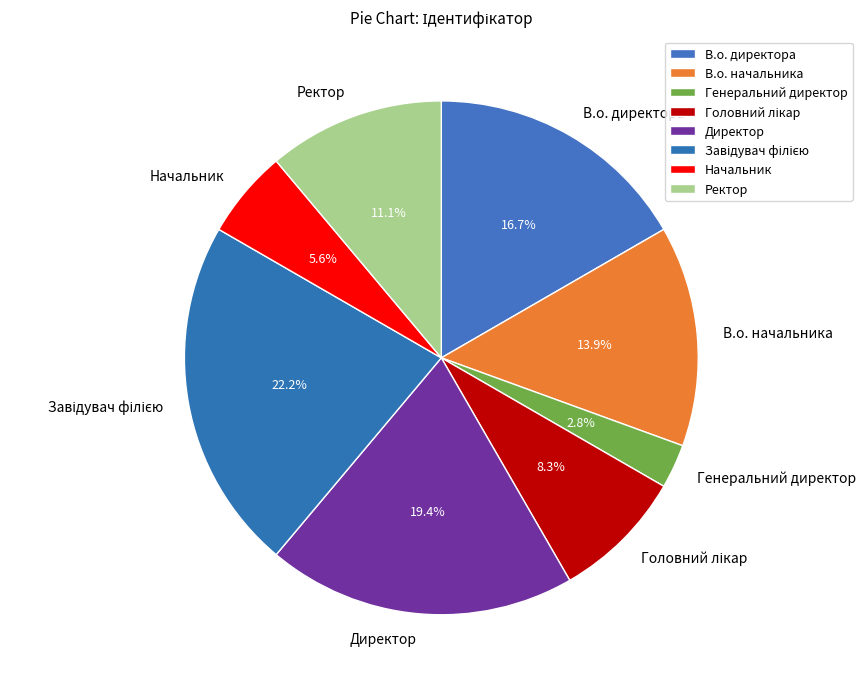

How much of the chart is everything except В.о. начальника?

86.1%